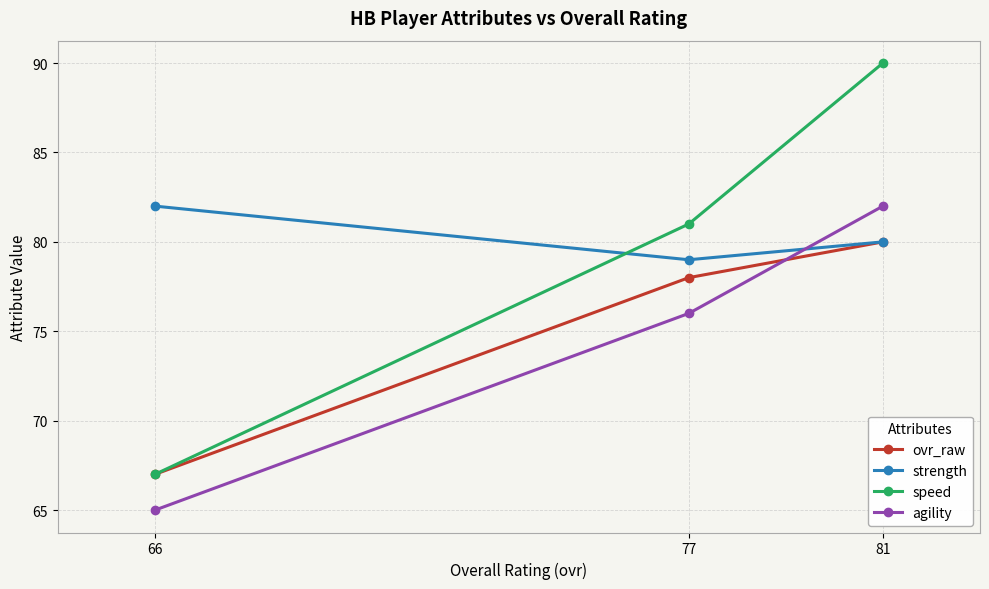

List the labels in order of agility value, smallest first.

66, 77, 81